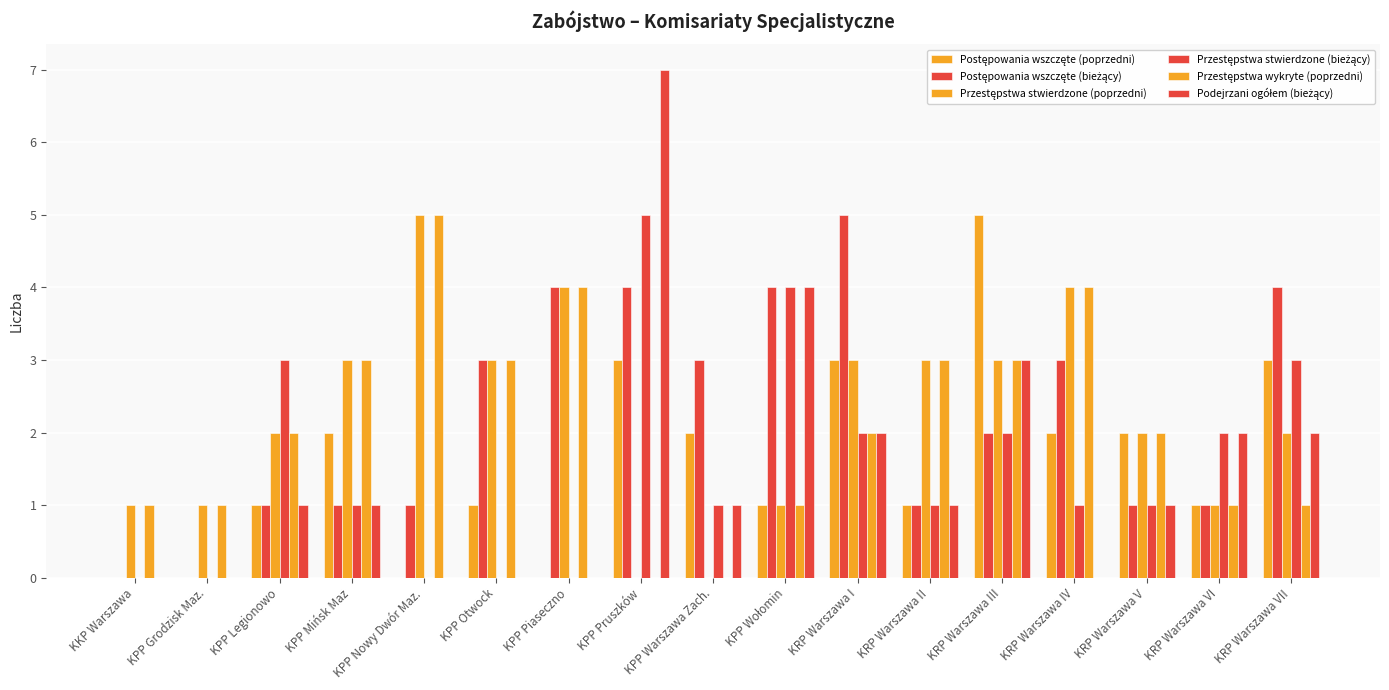

How many categories are shown in the chart?

17